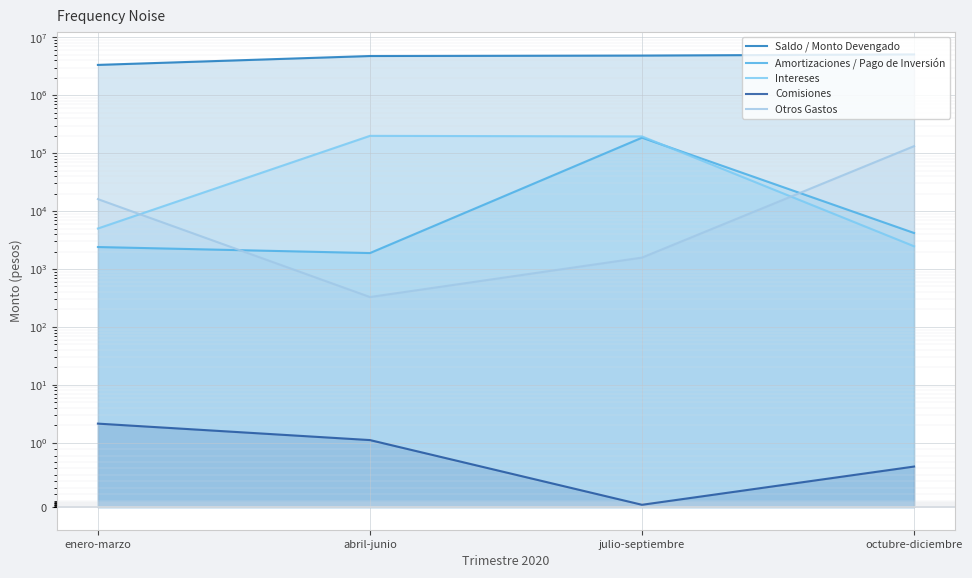

What is the spread (max minus min) of values at julio-septiembre?

4848509.9